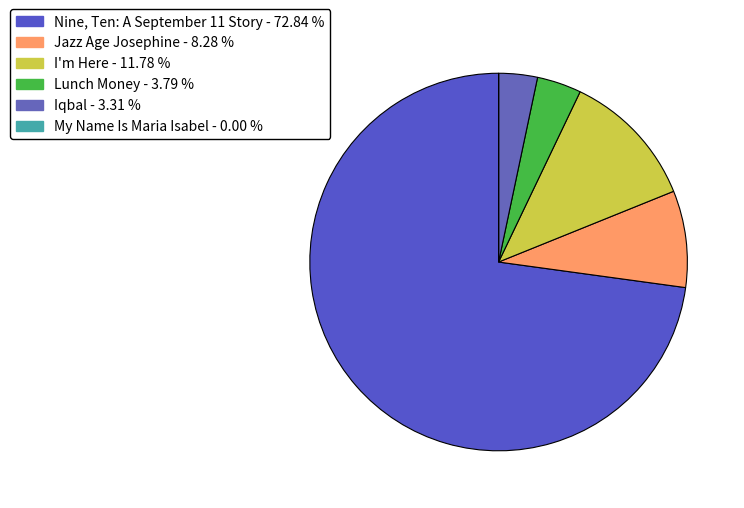

Is there any slice that represents more than half of the pie?

Yes